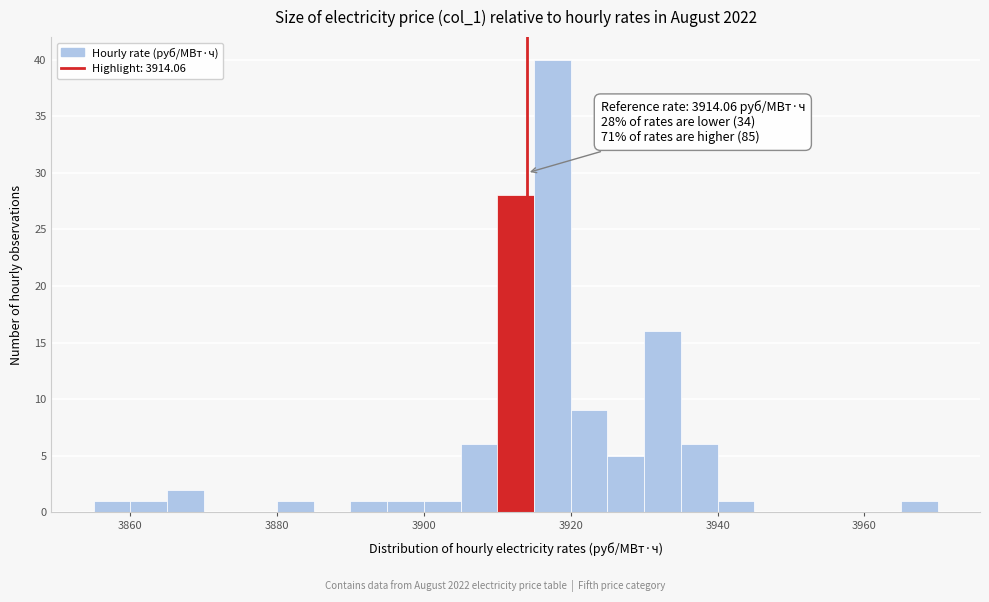

Around what value on the x-axis is the tallest bar? Give the approximate position of its centre, as read against the axis.

3918